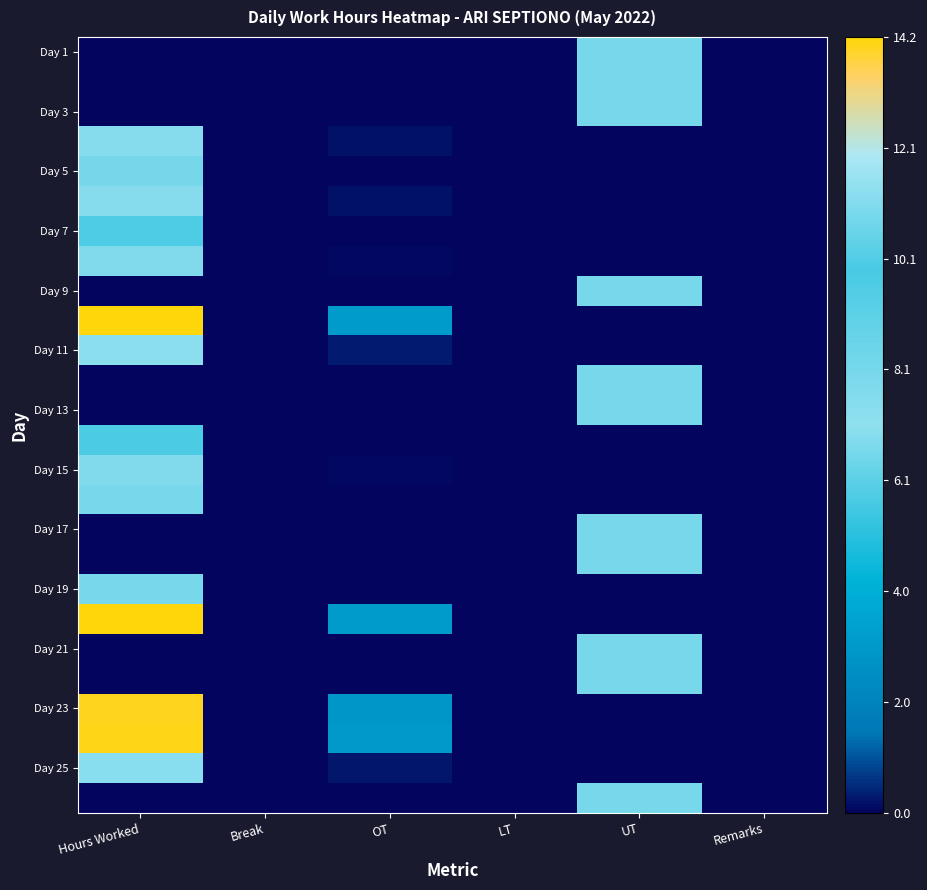

At which category does the chart reach its peak across all series?

Hours Worked